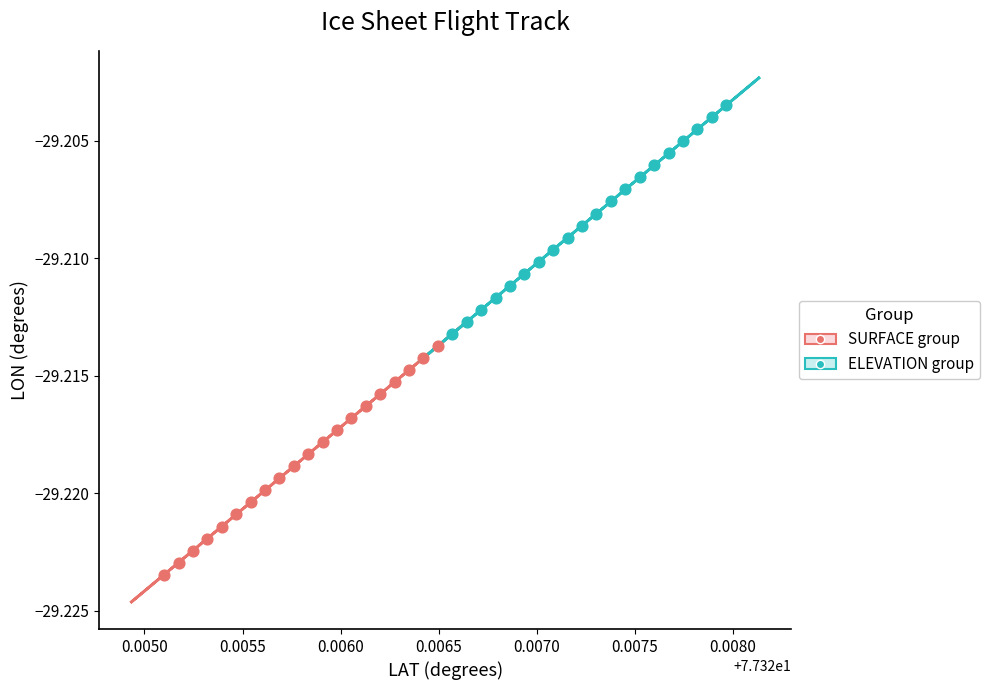

What are all the series names shown in the legend?

SURFACE group, ELEVATION group